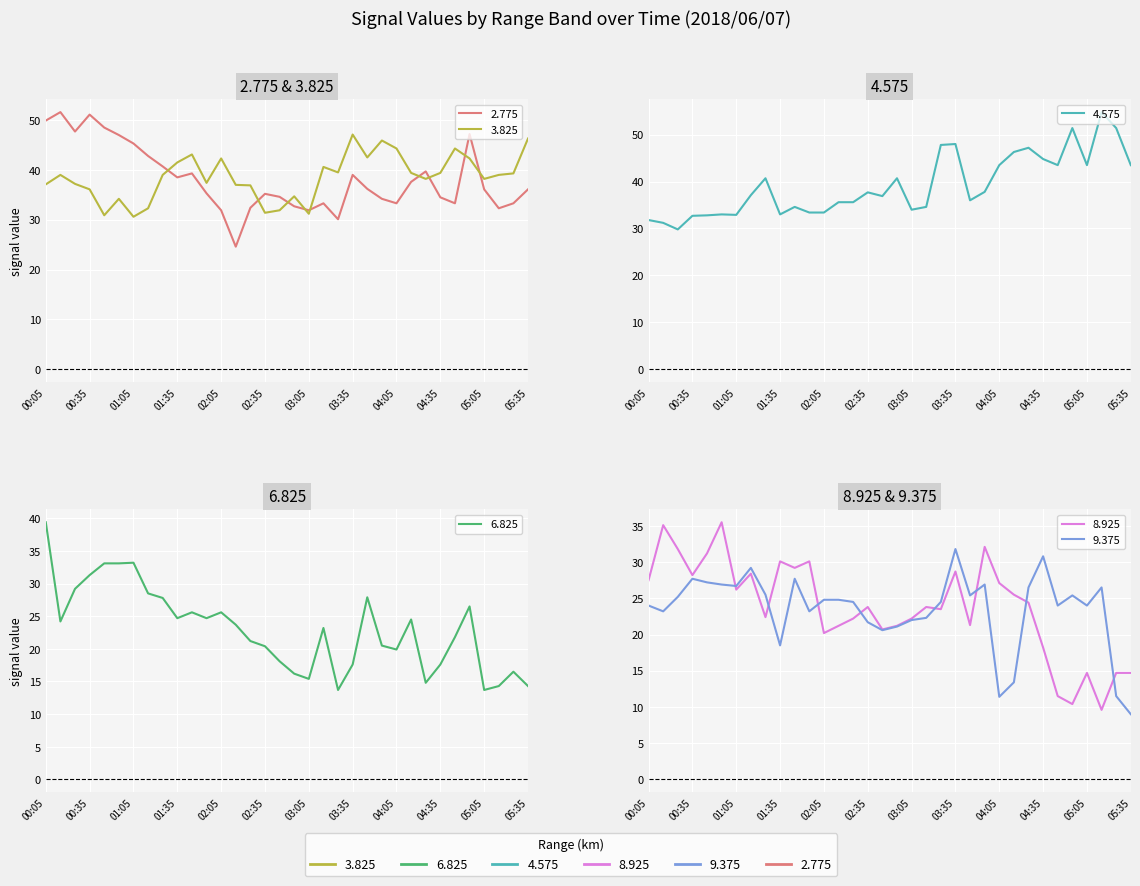

What is the sum of the 2.775 values at 2018/06/07 03:45 and 2018/06/07 00:45?

84.7